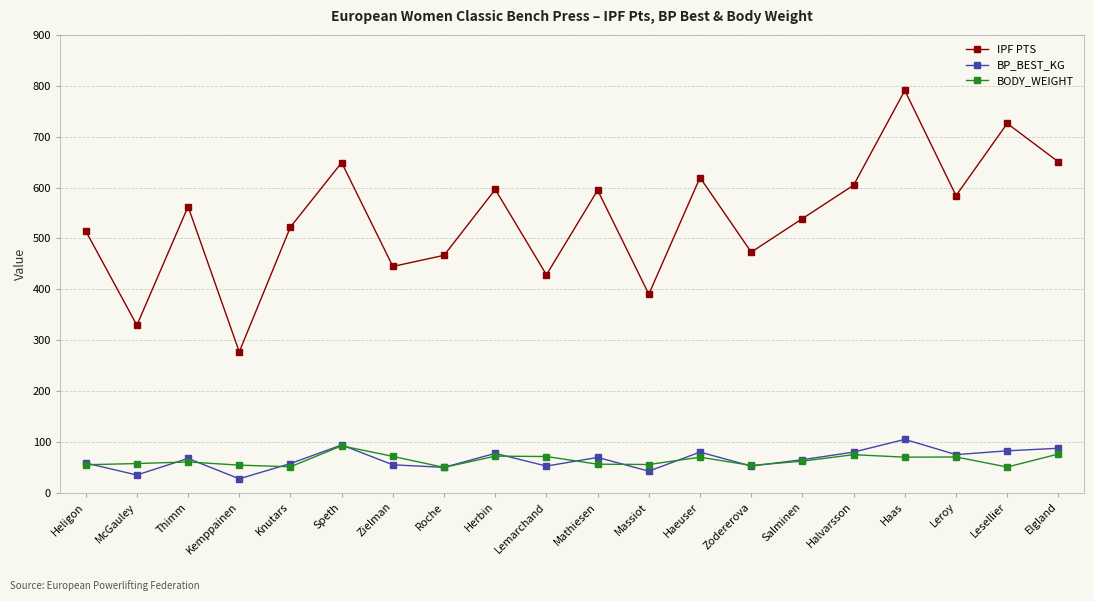

The IPF PTS series shows 289.4 at Knutars. True or false?

False